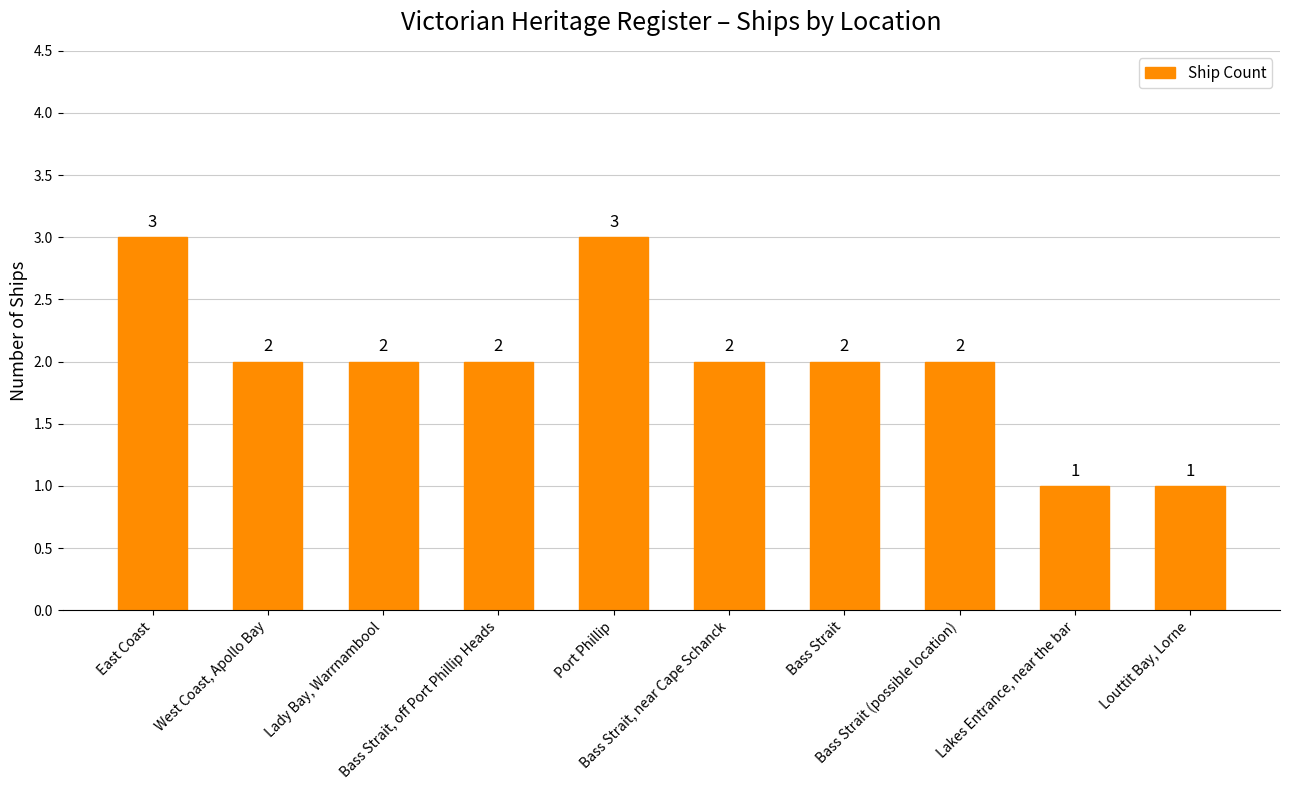

Are the bars grouped side by side (vs. stacked)?

No